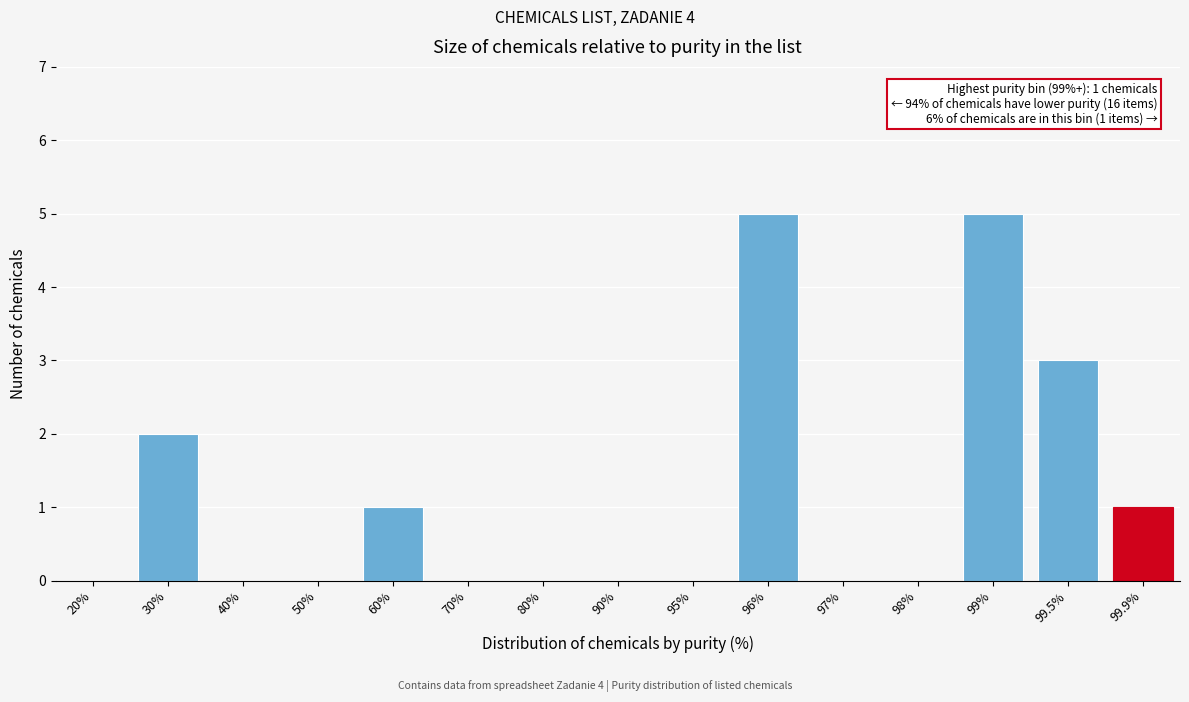

Reading left to right, what are all the values shown in this chart?

20%=0	30%=2	40%=0	50%=0	60%=1	70%=0	80%=0	90%=0	95%=0	96%=5	97%=0	98%=0	99%=5	99.5%=3	99.9%=1